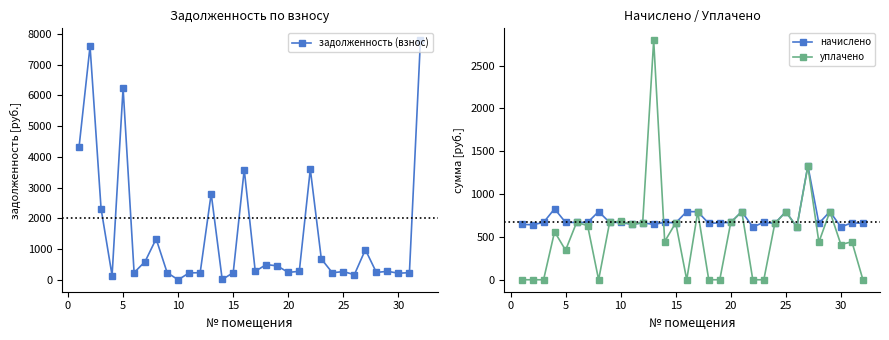

In начислено, how many points are lower than both neighbors (excluding endpoints)?

10